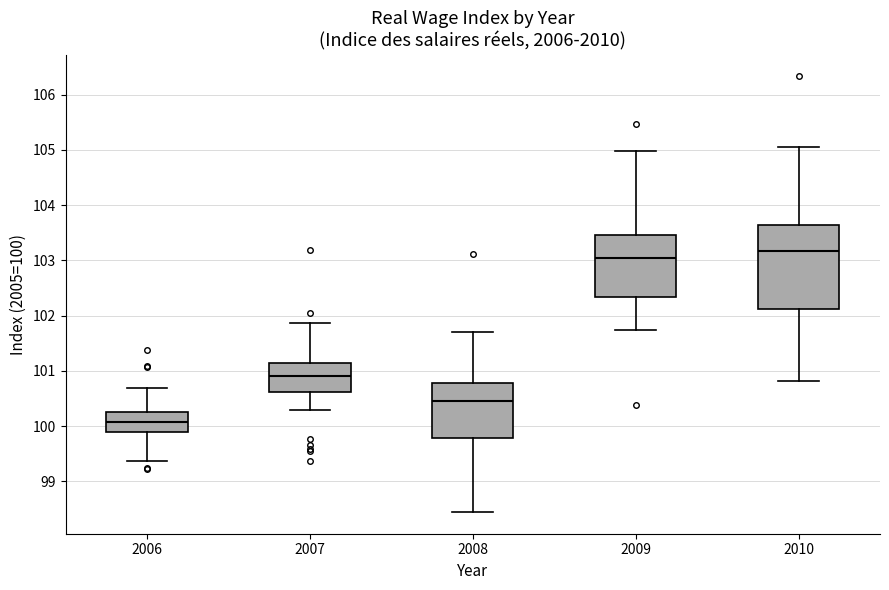

Which box's median line is the lowest?

2006